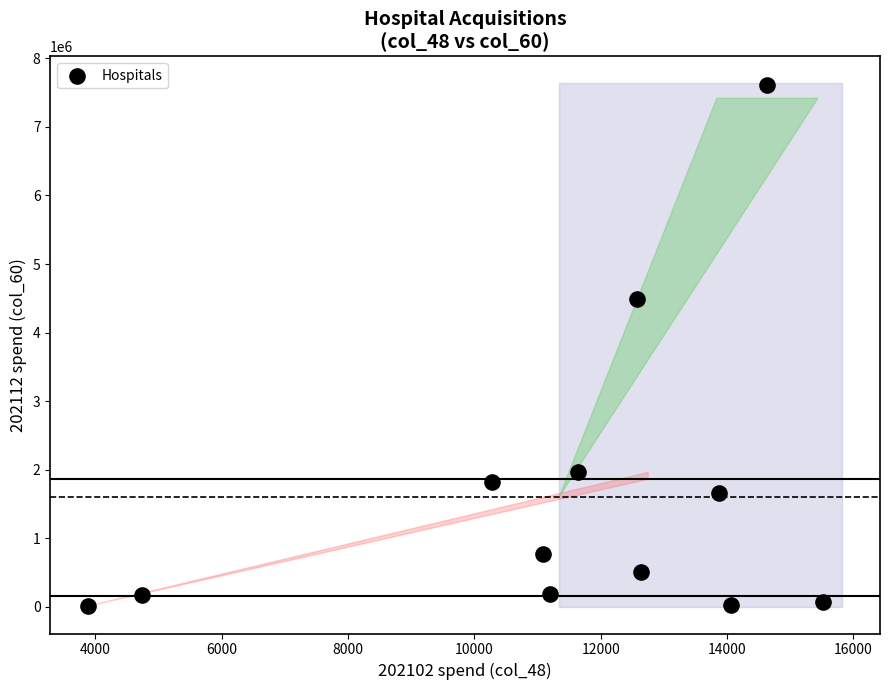

What is the range of Y values (max minus min)?

7603274.6